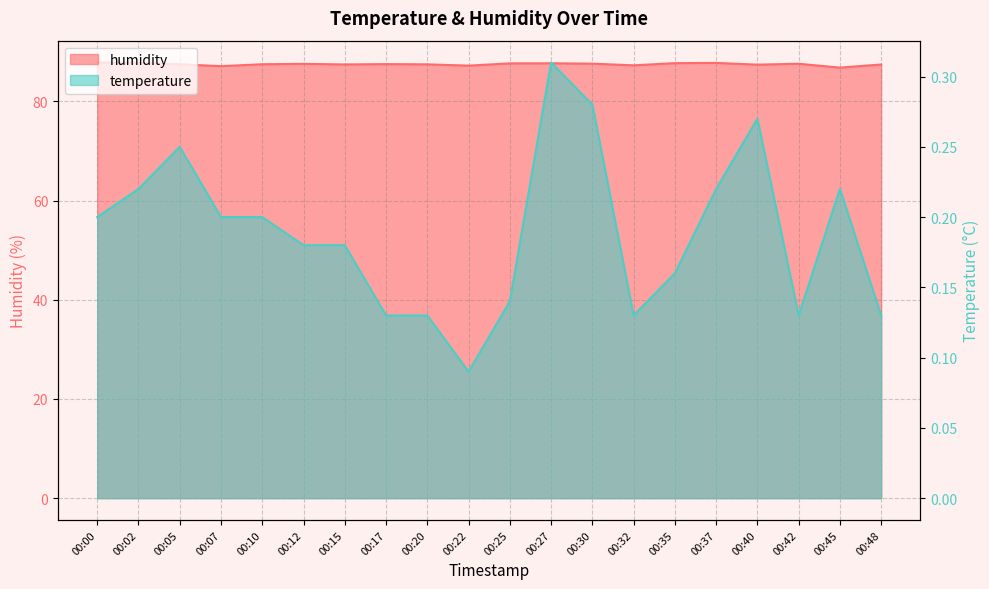

How many lines are shown in the chart?

2